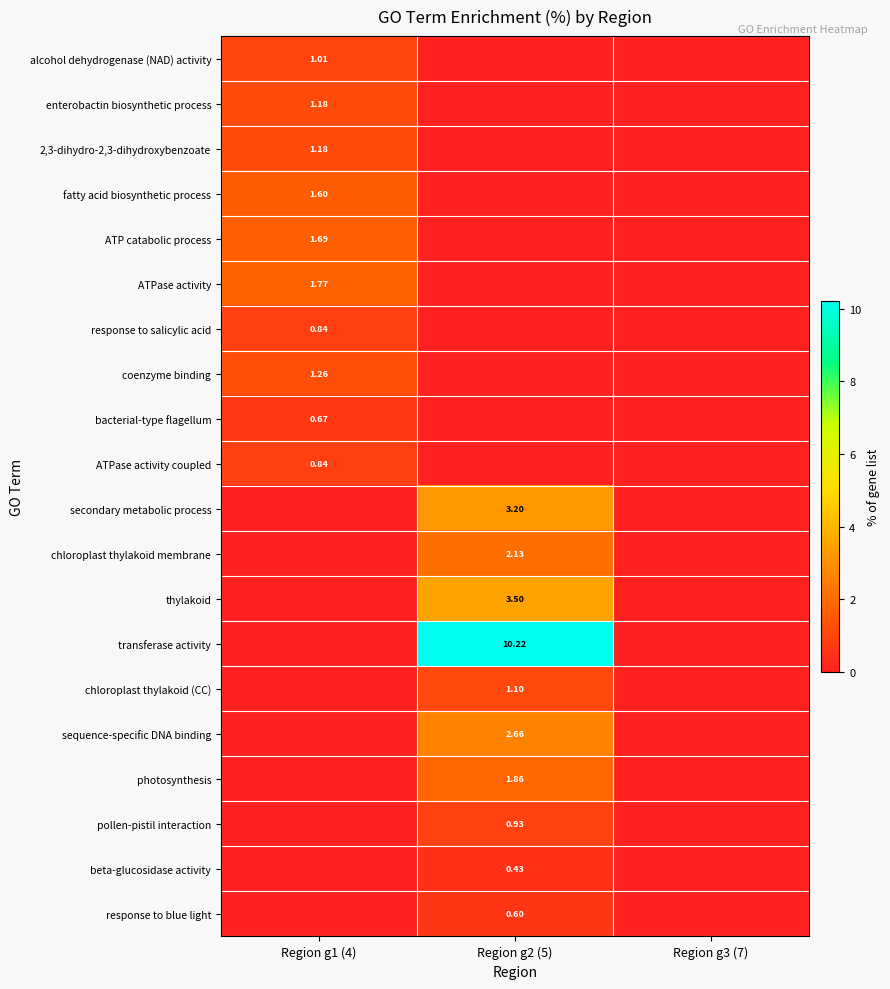

At how many categories does at least one series exceed 7?

1